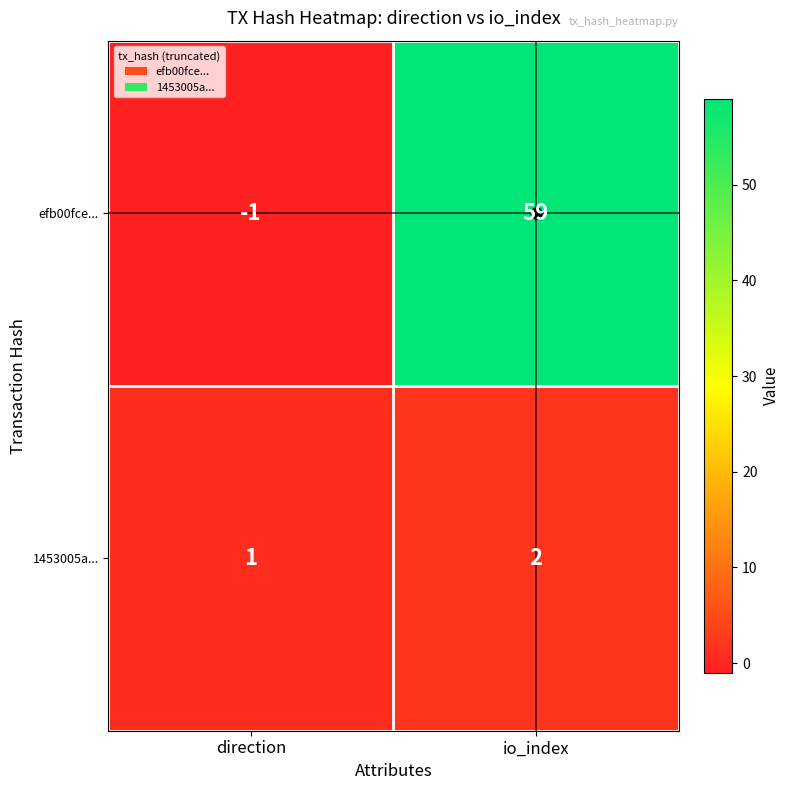

What is the sum of the efb00fce... values at io_index and direction?

58